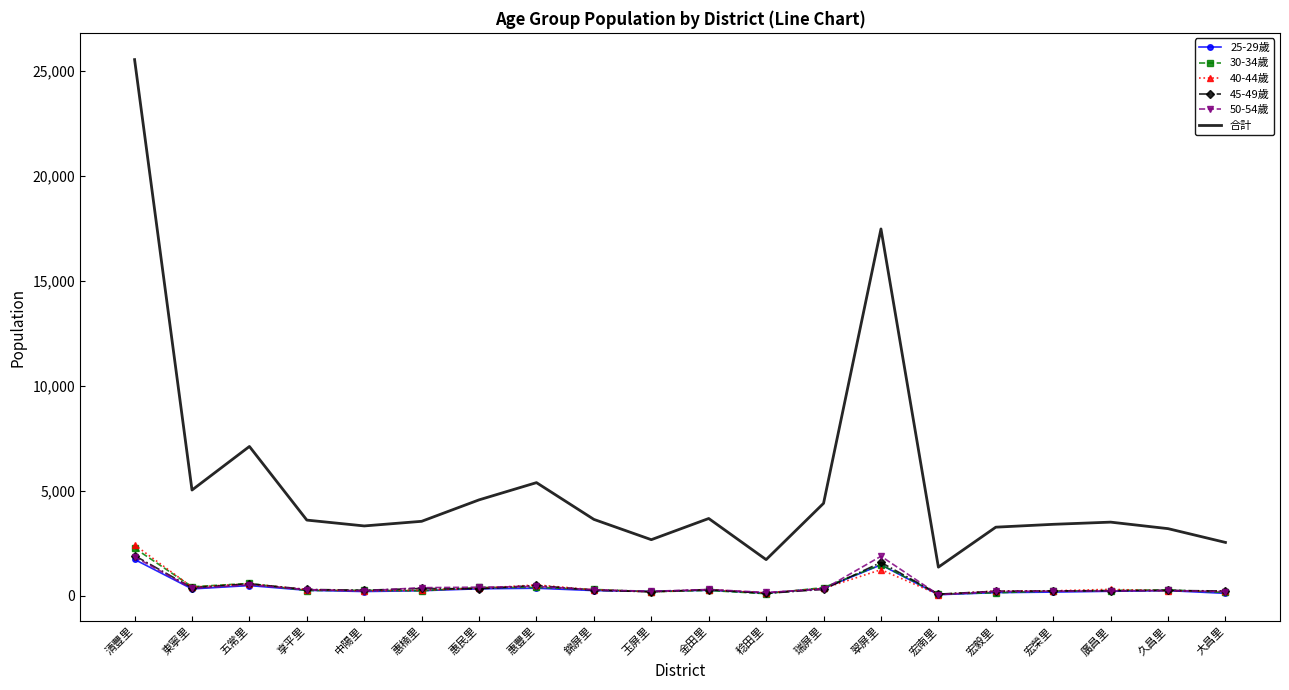

At which category is the sum across all series the highest?

清豐里